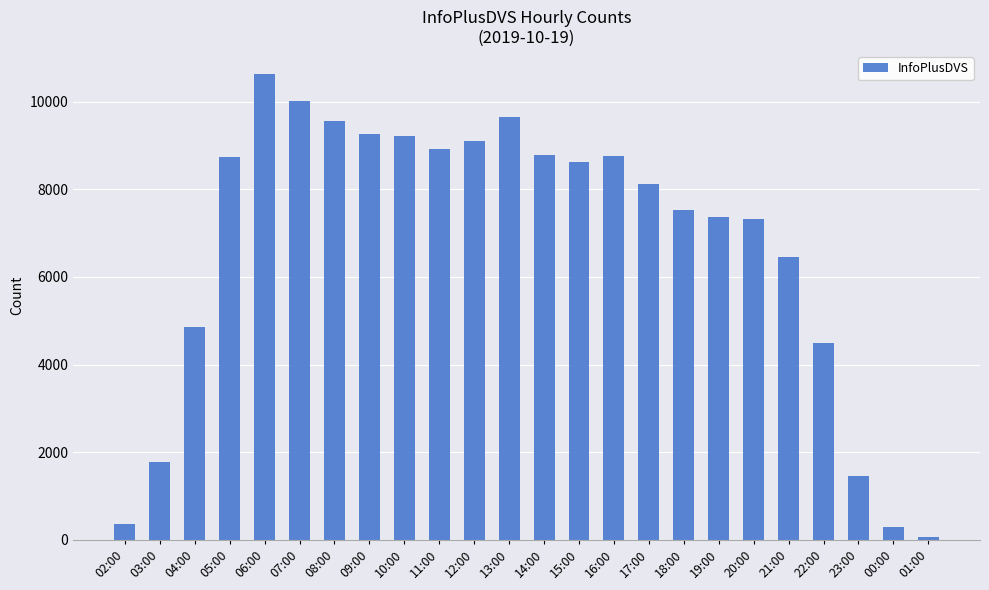

What position from the right is 11:00?

15